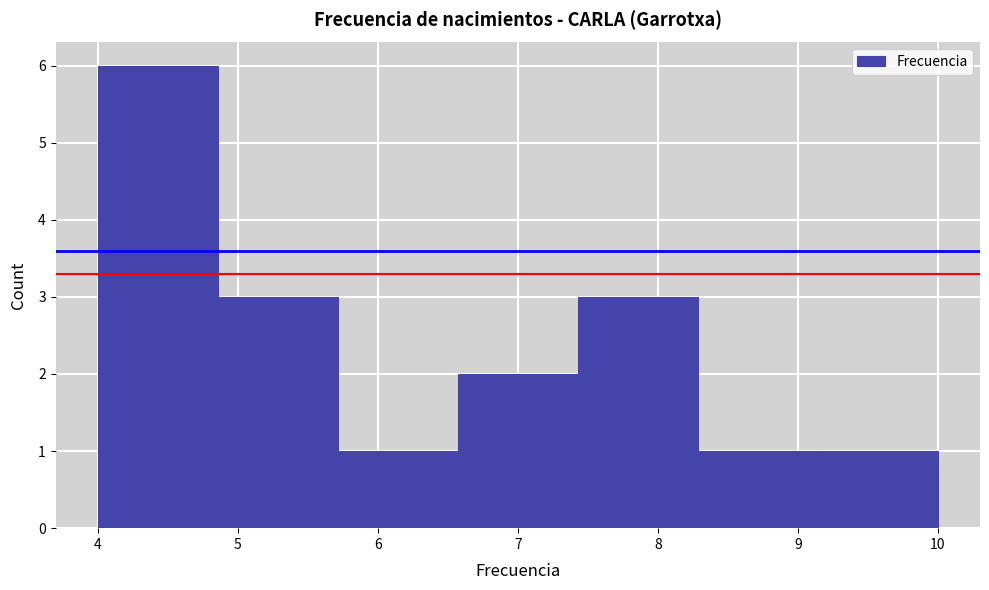

How tall is the bar that spans 9.1 to 10.0 on the x-axis? Neither the bar edges nor the heights are printed on the chart, so give them approximately, as read against the axes.

1